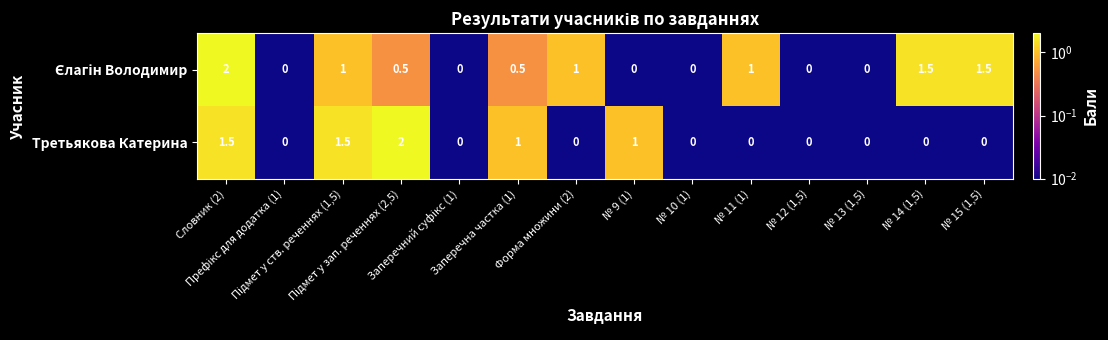

How many Третьякова Катерина values are between 0 and 1?

11